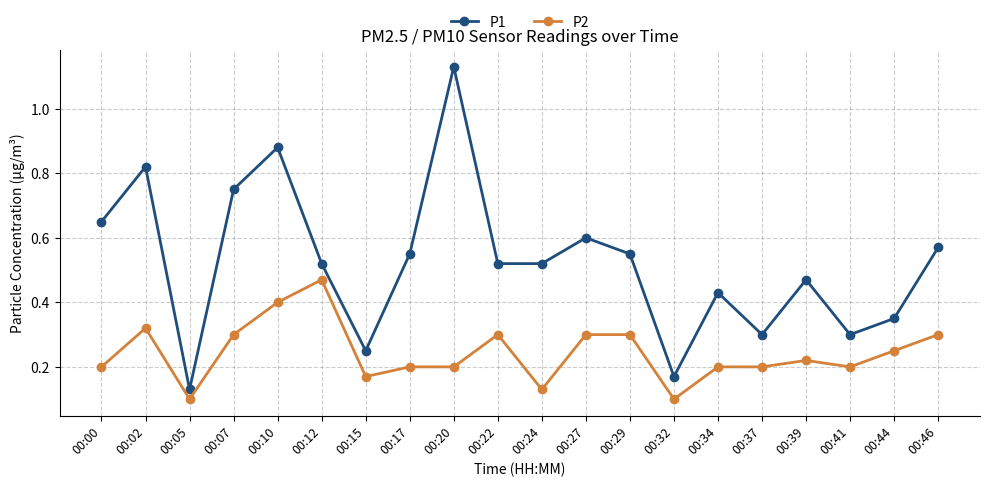

Which series has the widest spread of values?

P1